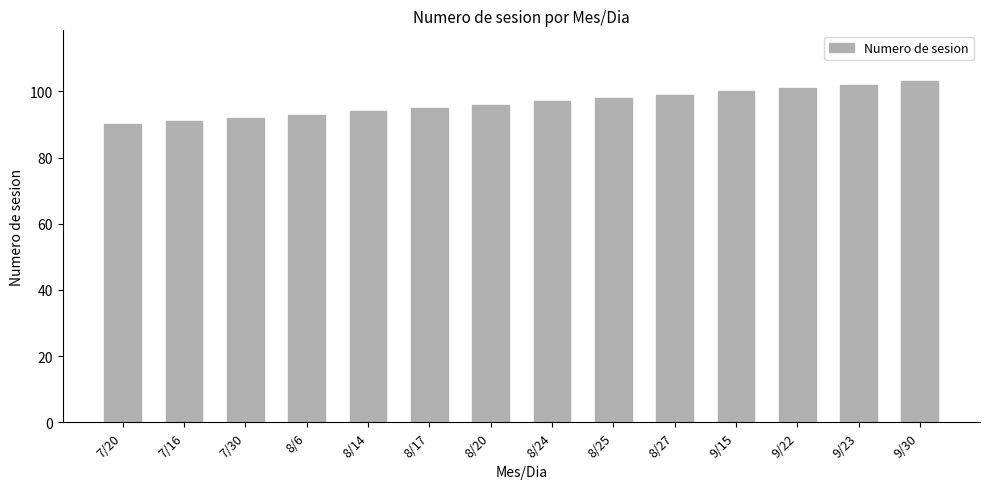

What is the change in value from 8/6 to 8/24?

+4